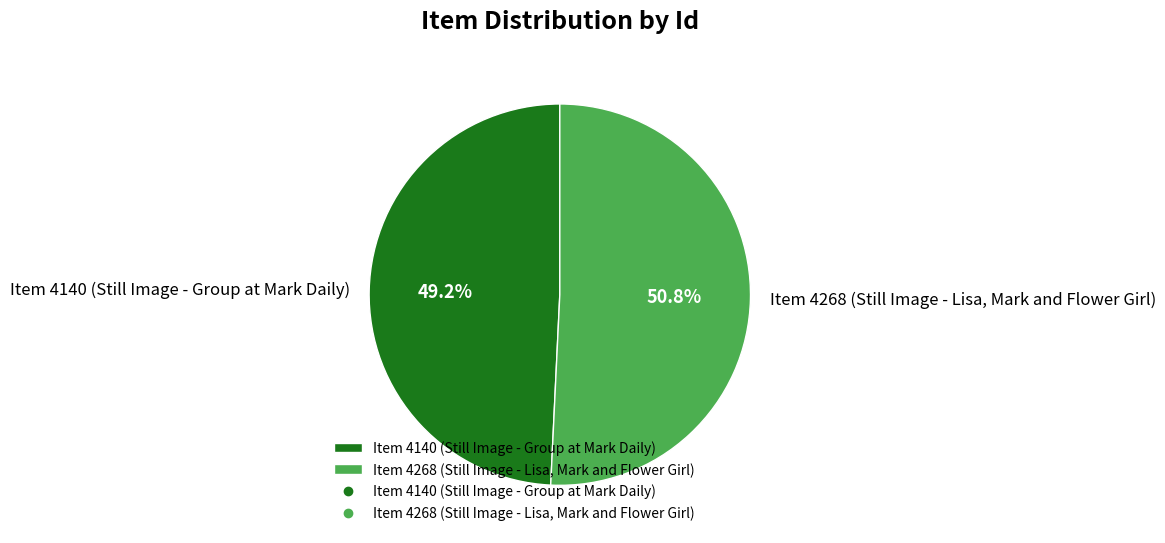

Which slice is the largest?

Item 4268 (Still Image - Lisa, Mark and Flower Girl)